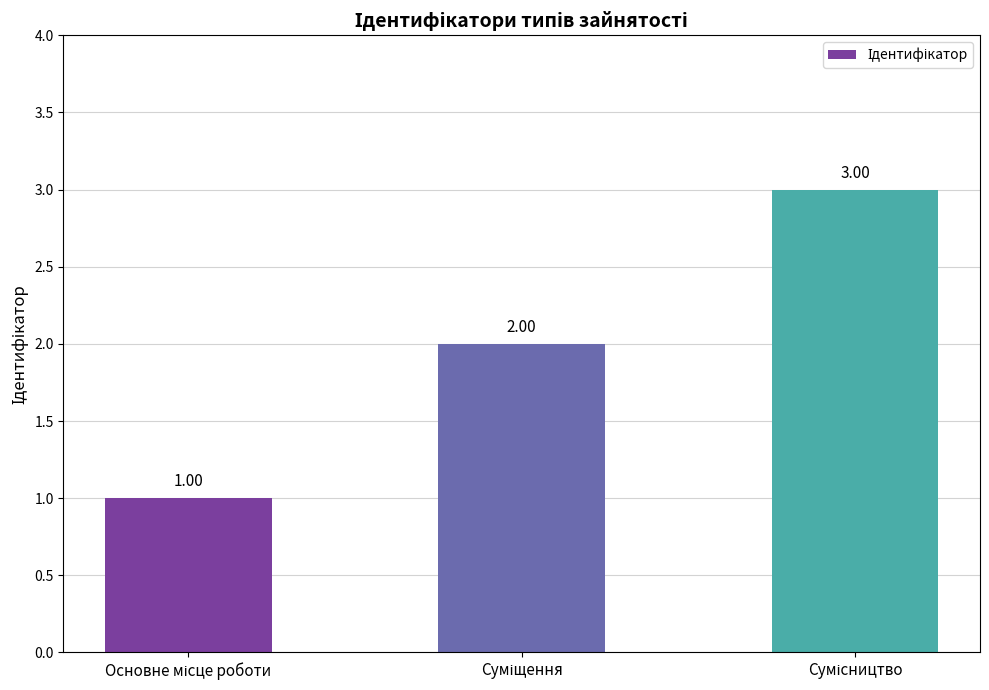

What is the sum of all values?

6